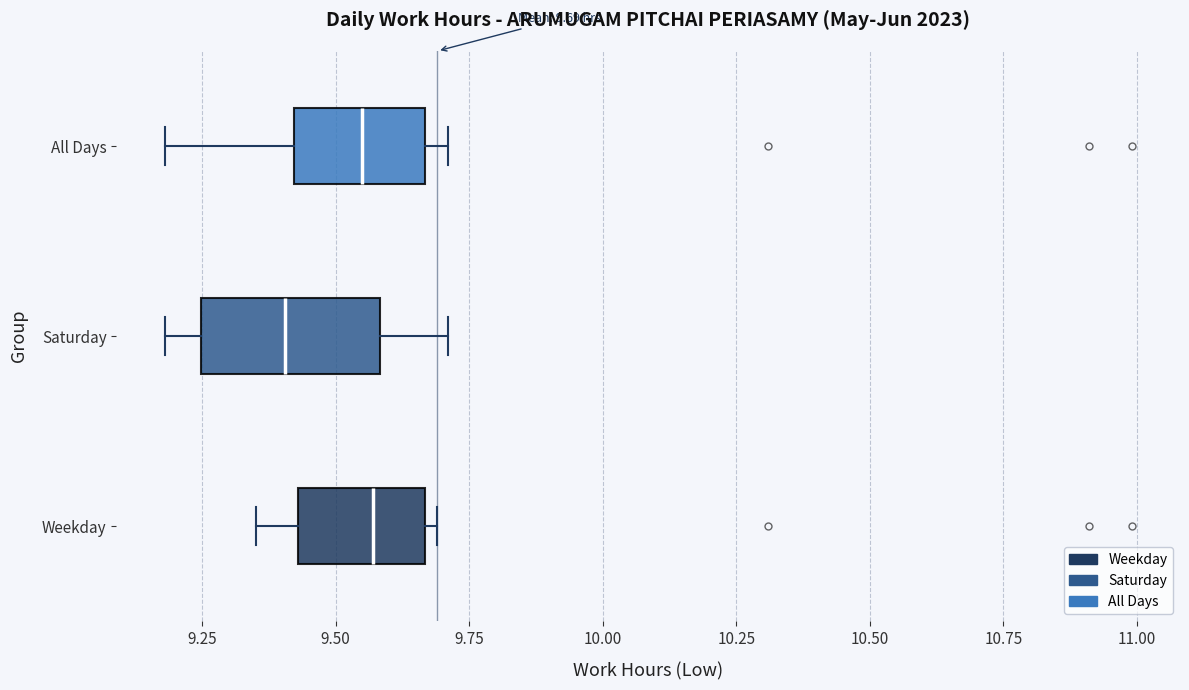

Which box is the widest, from its left edge to its right edge?

Saturday